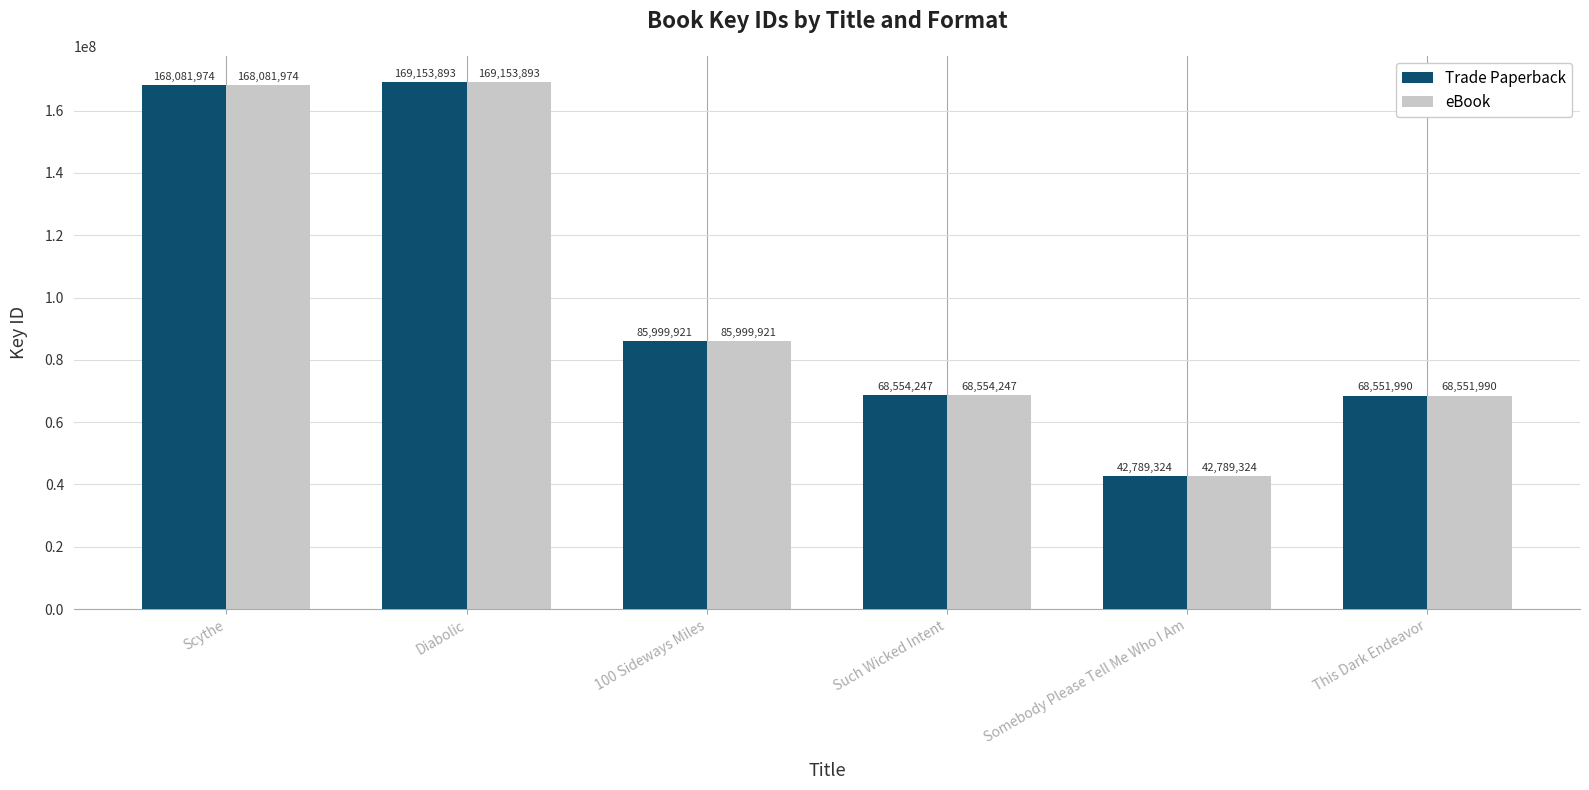

Reading right to left, list all the values displayed in this chart.

Trade Paperback: This Dark Endeavor=68551990	Somebody Please Tell Me Who I Am=42789324	Such Wicked Intent=68554247	100 Sideways Miles=85999921	Diabolic=169153893	Scythe=168081974
eBook: This Dark Endeavor=68551990	Somebody Please Tell Me Who I Am=42789324	Such Wicked Intent=68554247	100 Sideways Miles=85999921	Diabolic=169153893	Scythe=168081974